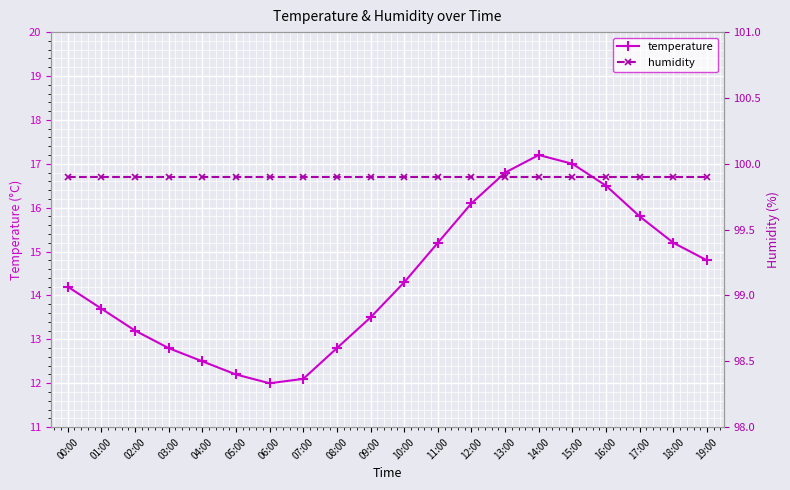

What is the sum of the temperature values at 06:00 and 11:00?

27.2